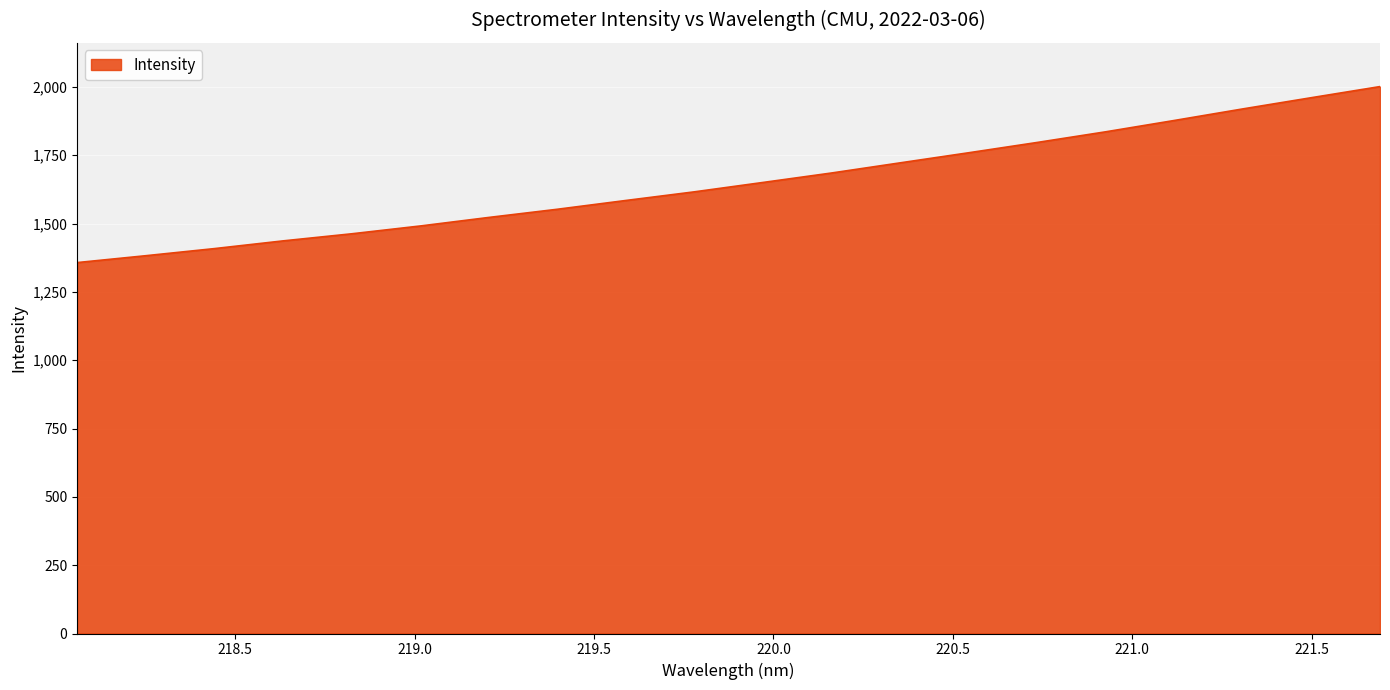

What is the average value?

1651.3